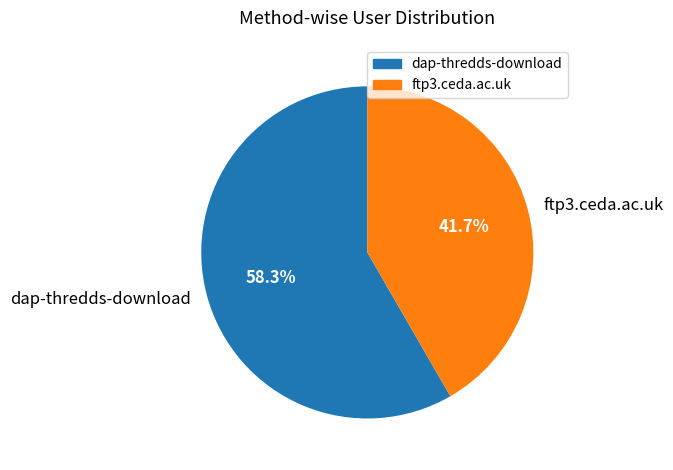

Count the number of slices in the pie.

2